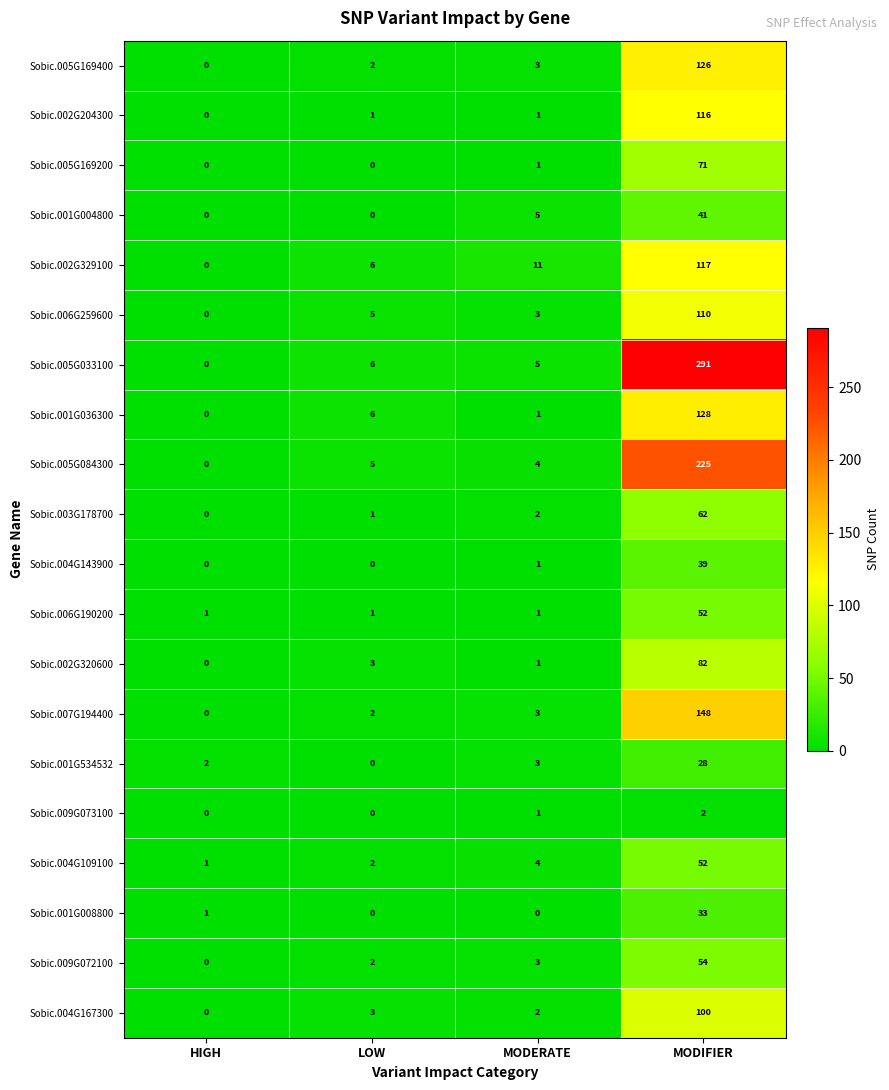

Which category has the highest value in the Sobic.009G072100 series?

MODIFIER